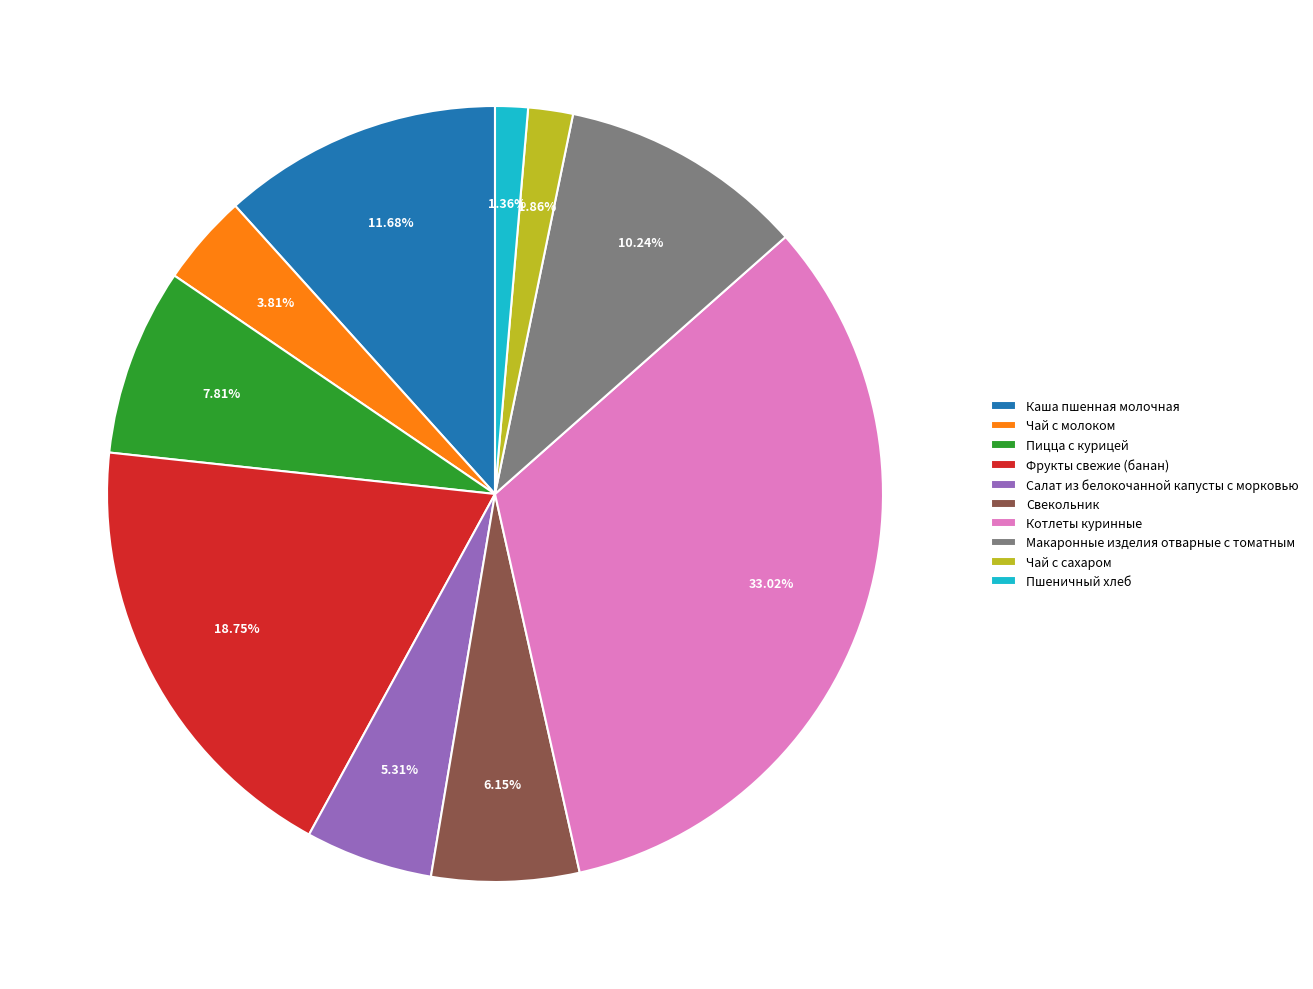

Count the number of slices in the pie.

10